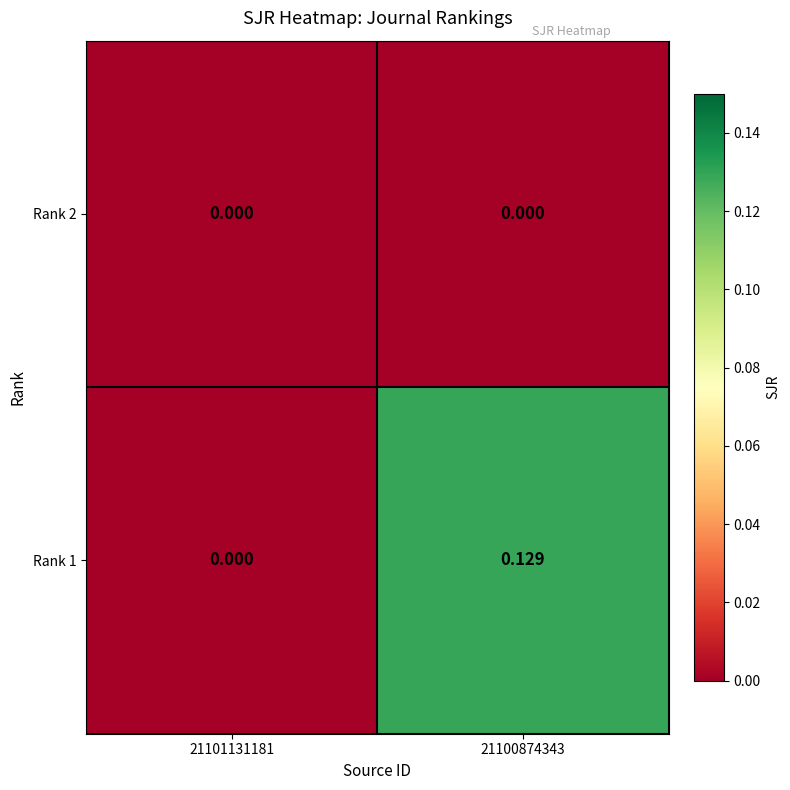

Is the value of Rank 1 at 21100874343 greater than the value of Rank 2 at 21100874343?

Yes